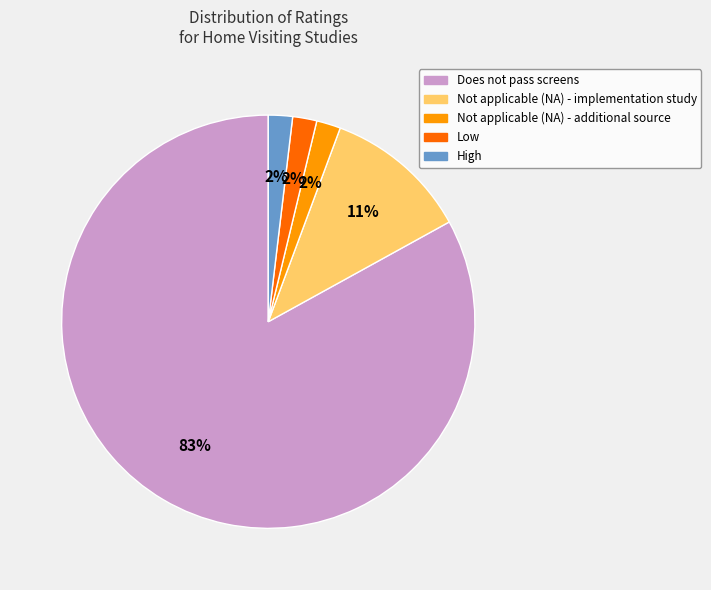

Which slice is the largest?

Does not pass screens